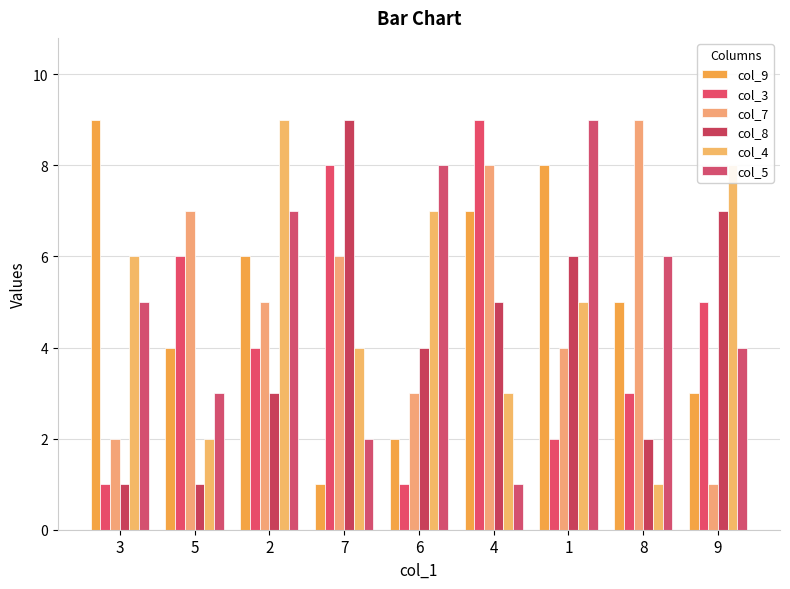

Rank the categories by col_4 value from lowest to highest.

8, 5, 4, 7, 1, 3, 6, 9, 2